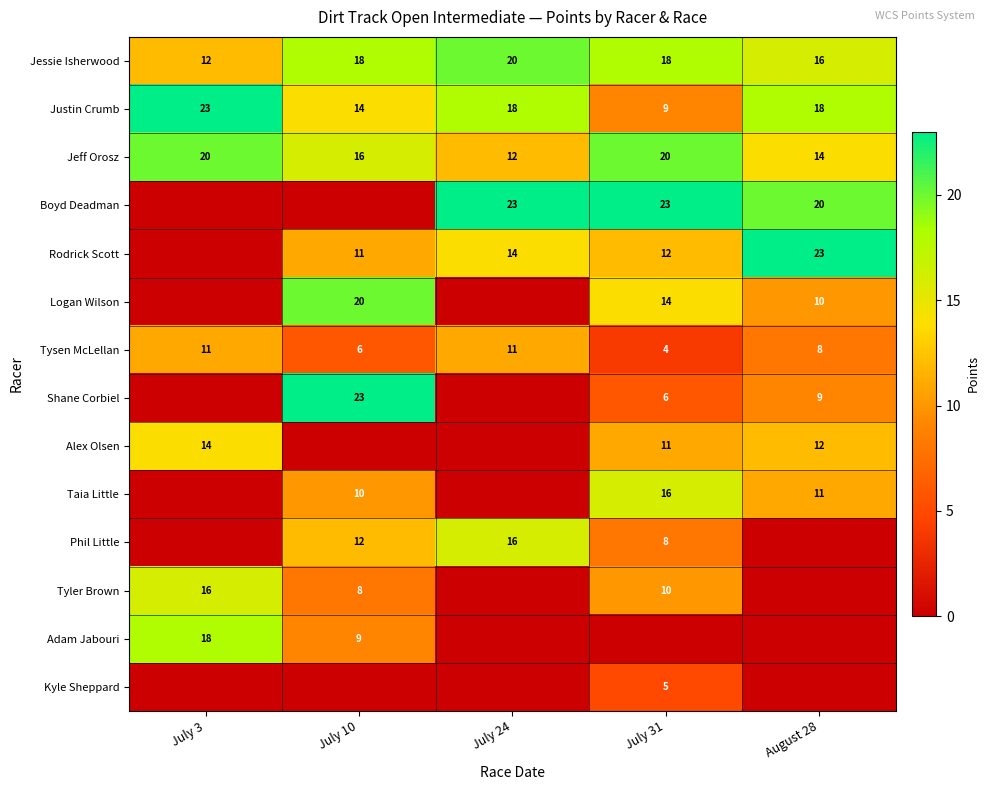

What is the approximate value of Tysen McLellan at July 24?

11